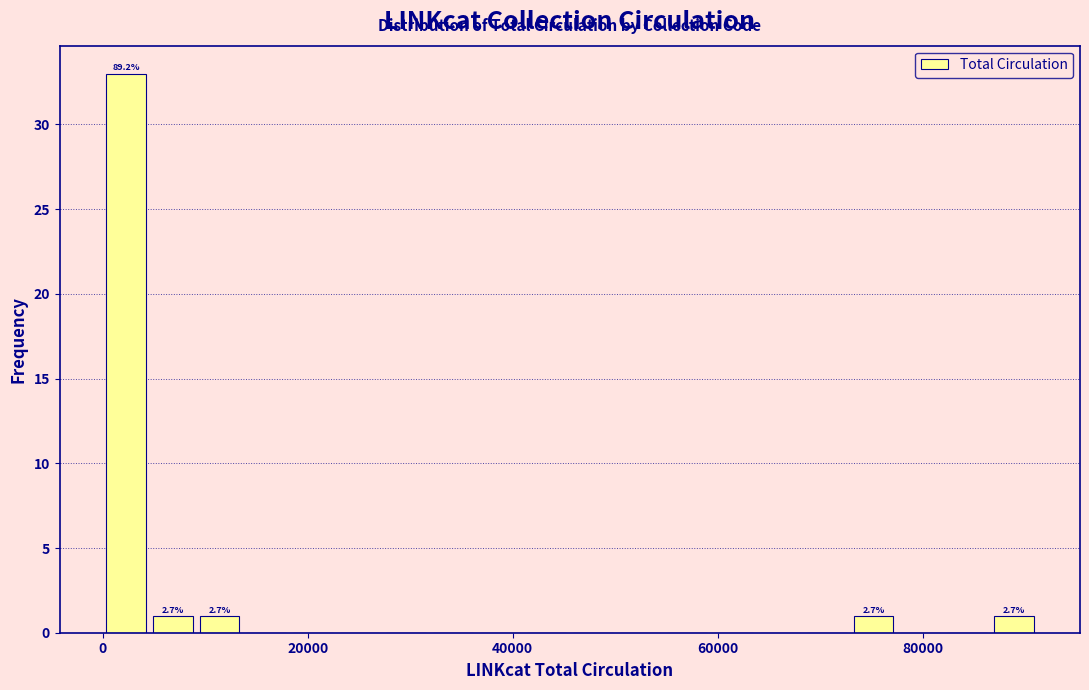

Around what value on the x-axis is the tallest bar? Give the approximate position of its centre, as read against the axis.

2000